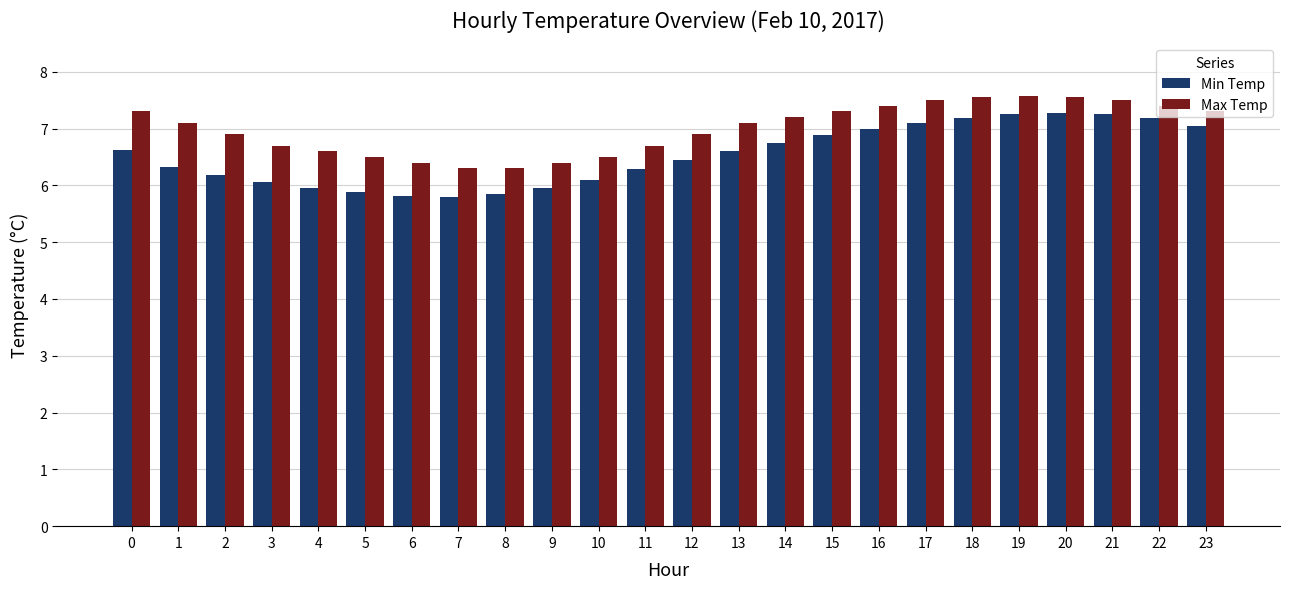

At 11, list the series in order from smallest to largest.

Min Temp, Max Temp